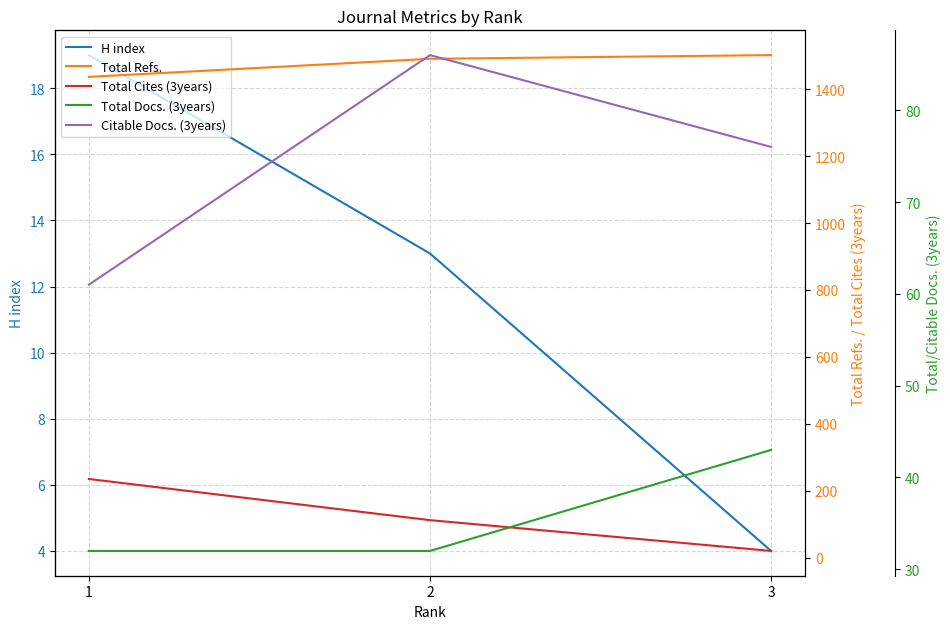

What is the maximum value for H index?

19